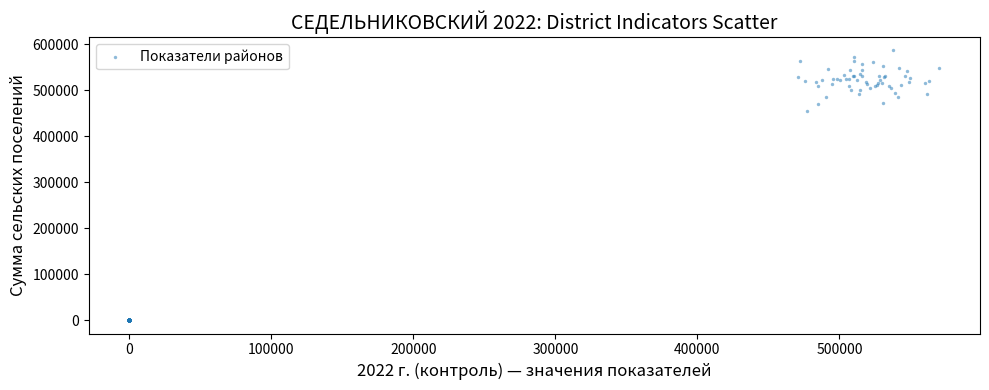

What Y value in the scatter plot is closest to 293222?

453742.4